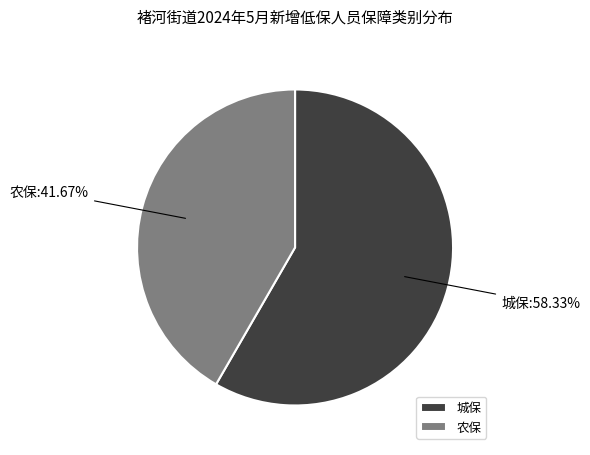

What percentage is the 农保 slice, to the nearest percent?

42%